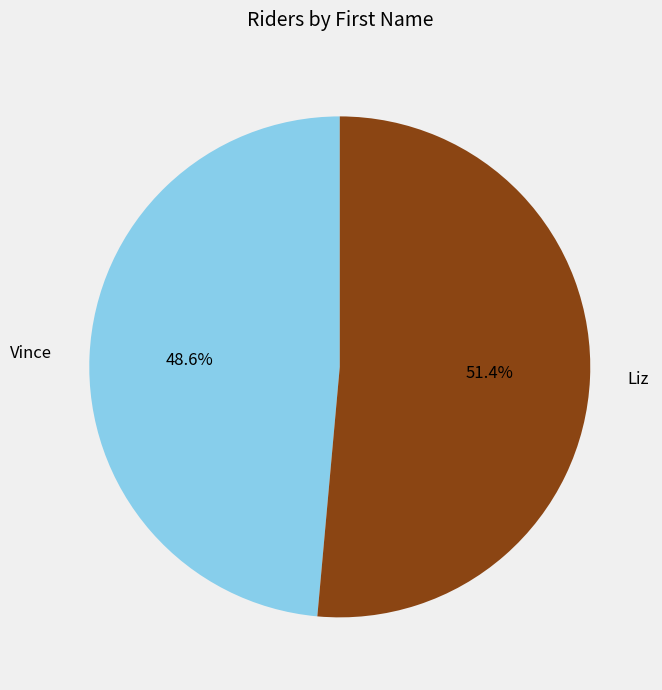

Do Vince and Liz together represent more than half of the pie?

Yes